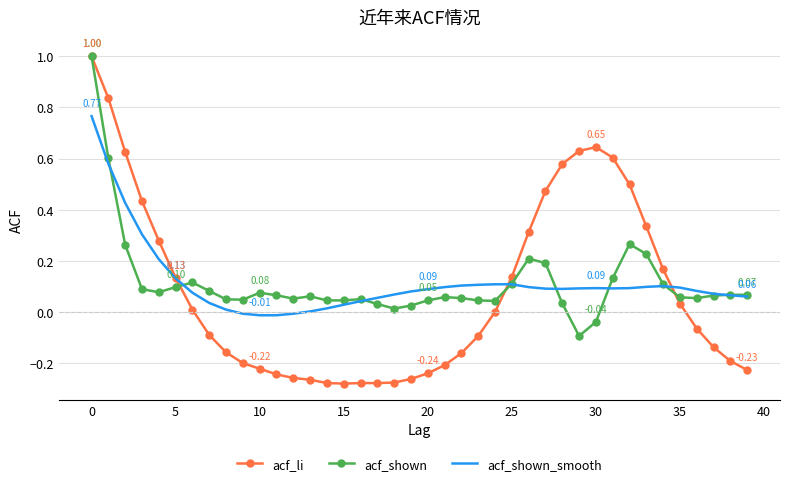

Which series has the widest spread of values?

acf_li